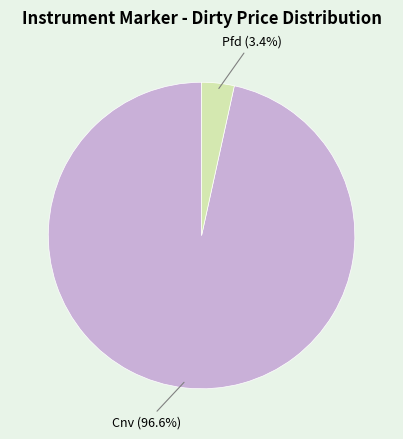

What is the smallest slice in the pie chart?

Pfd